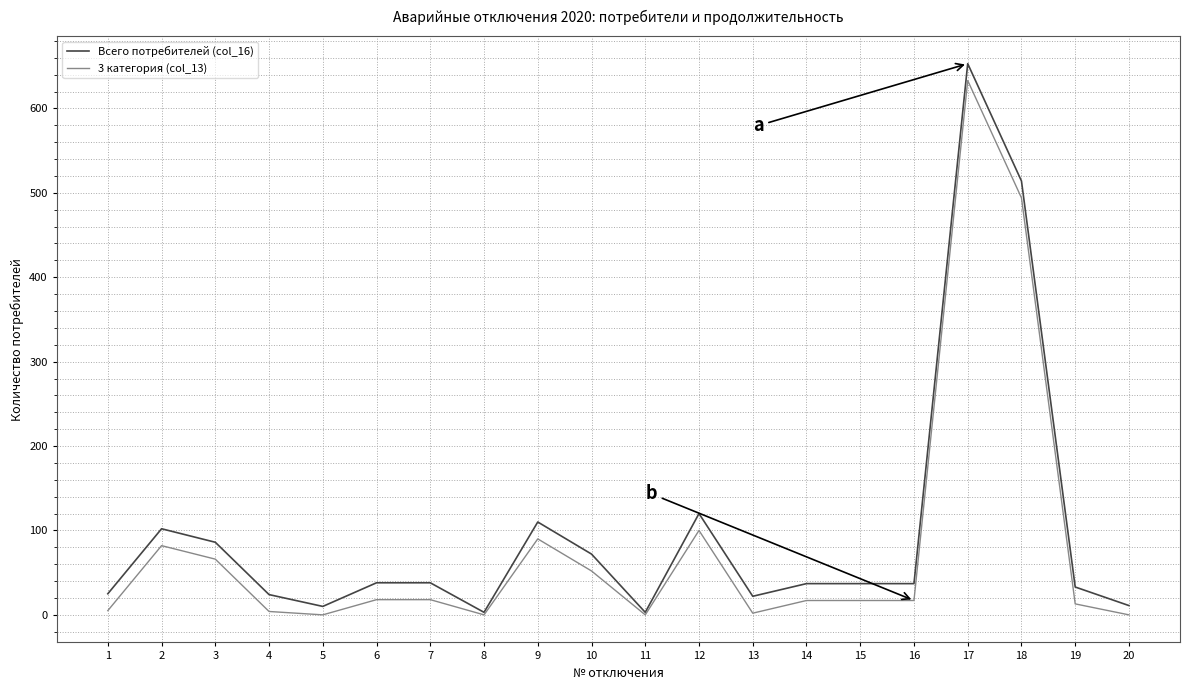

The Всего потребителей (col_16) series shows 24 at 4. True or false?

True